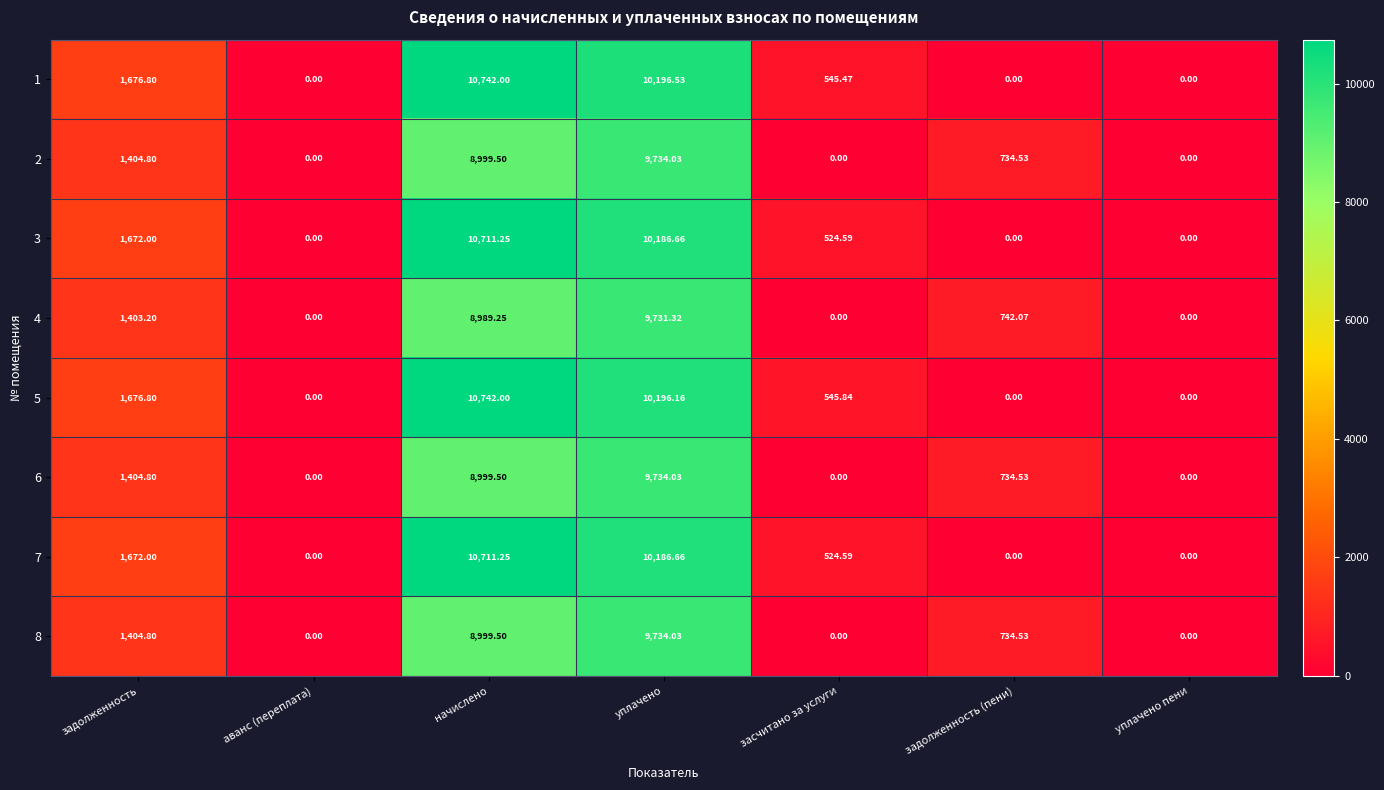

Is the value of 6 at задолженность (пени) greater than the value of 4 at уплачено пени?

Yes